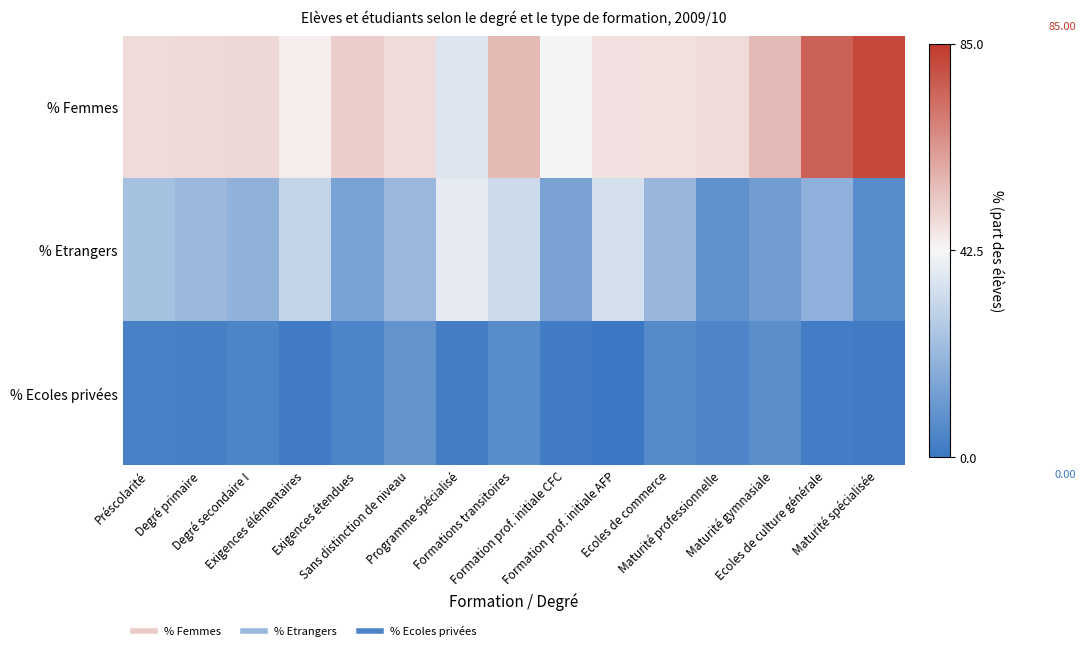

How many series are shown in this chart?

3